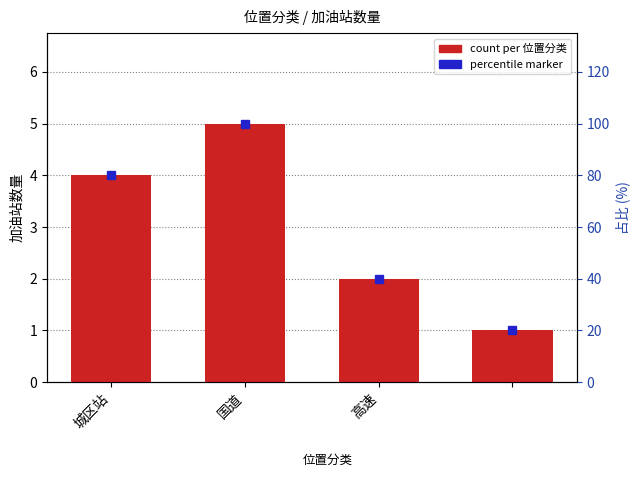

Which label corresponds to the largest value in the chart?

国道